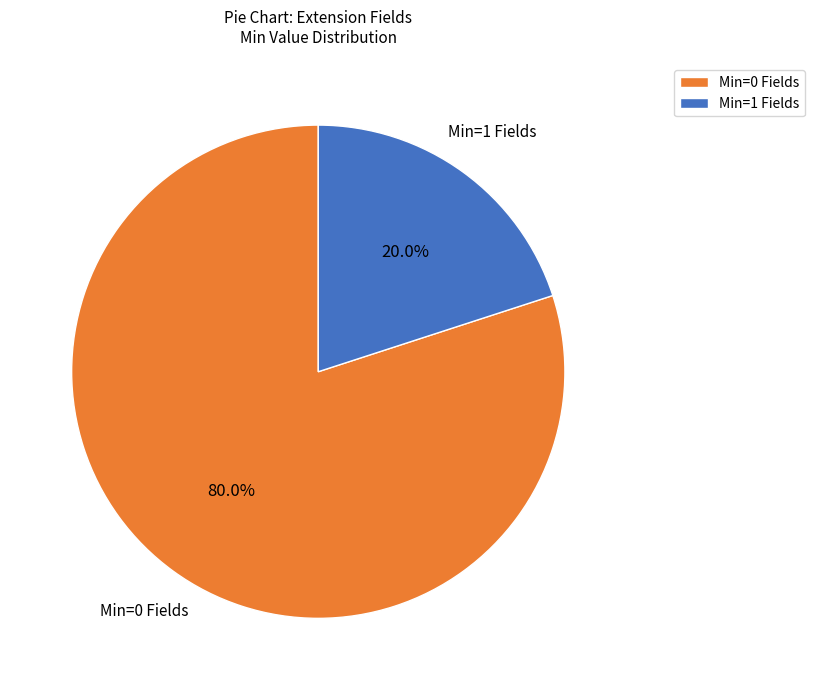

Between Min=0 Fields and Min=1 Fields, which is larger?

Min=0 Fields